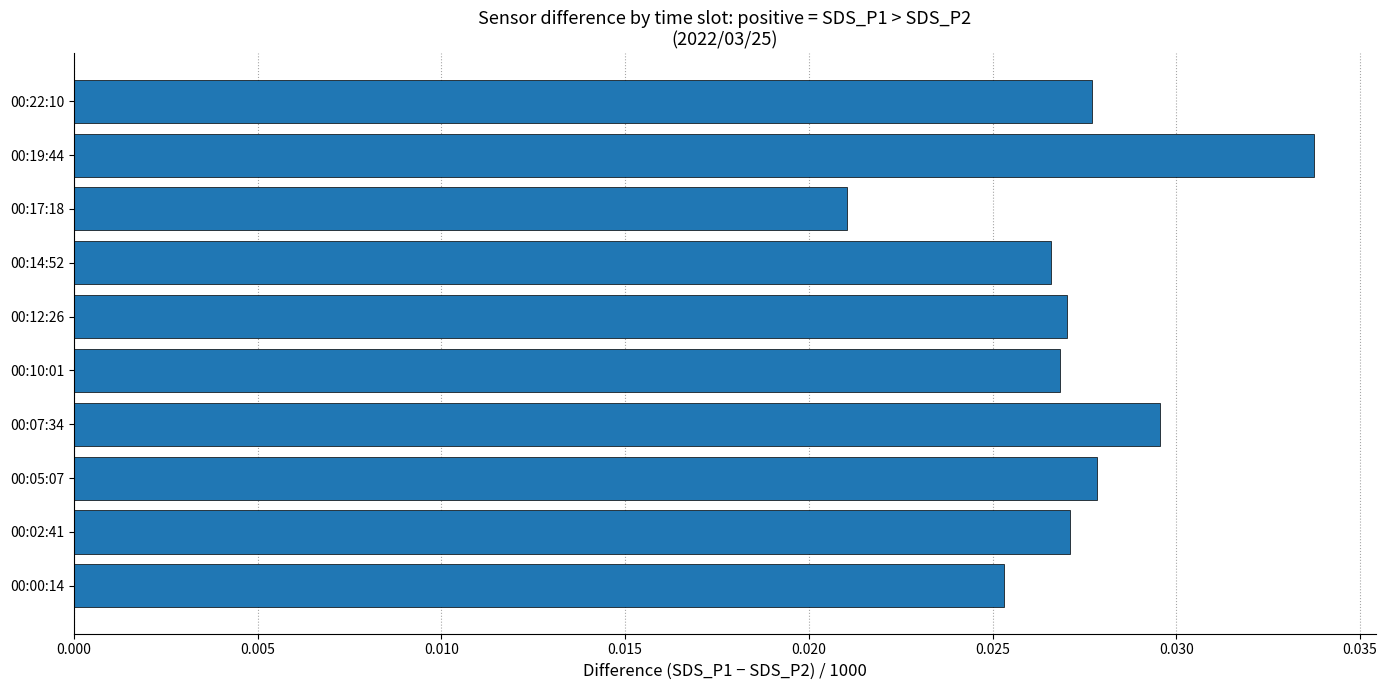

How many values are between 0 and 1?

10